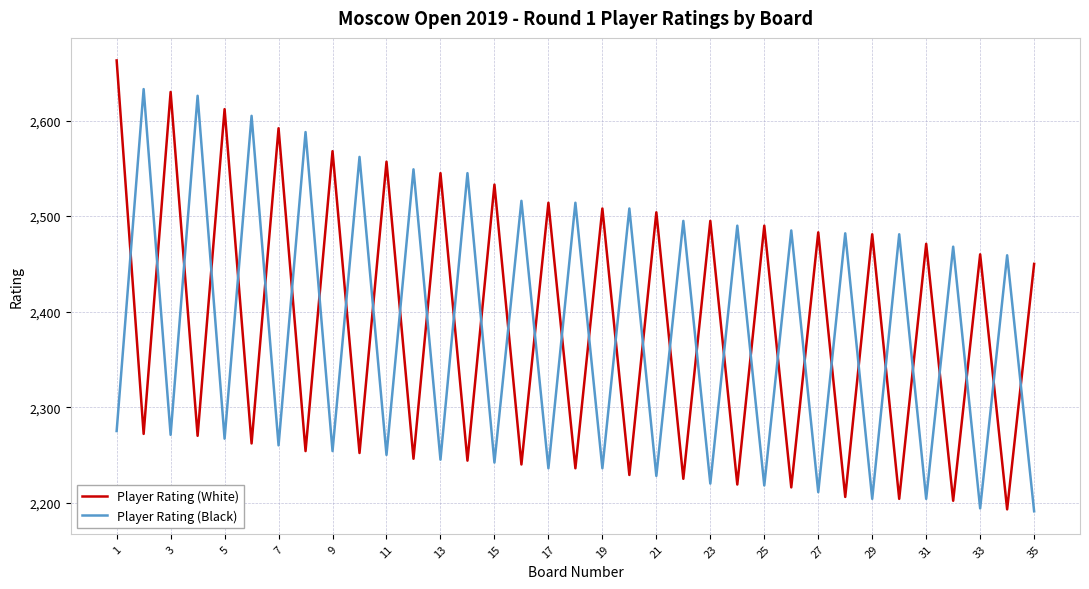

What is the difference between the maximum and minimum values in the Player Rating (White) series?

470